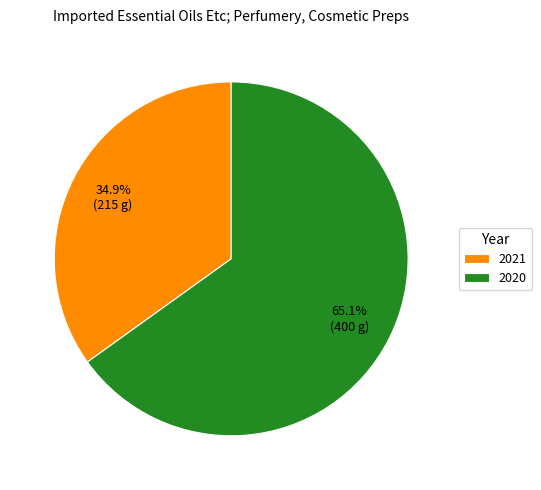

How many segments does this pie chart have?

2